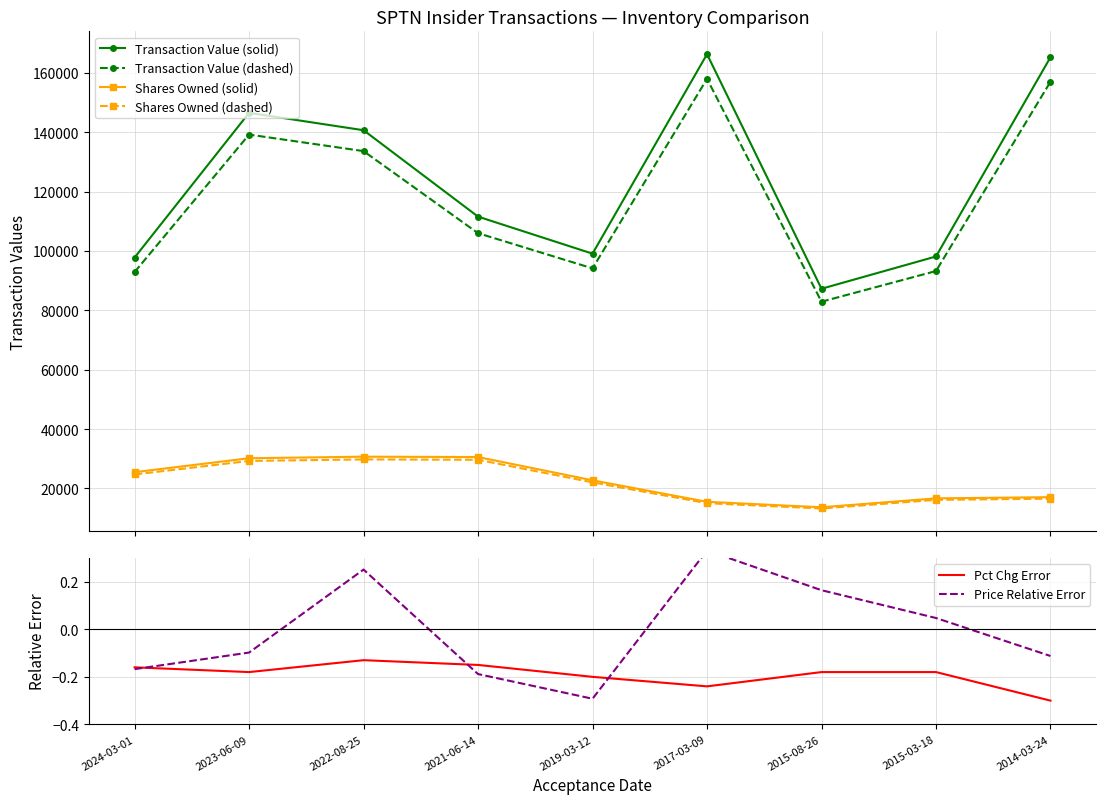

Which series has the widest spread of values?

Transaction Value (solid)